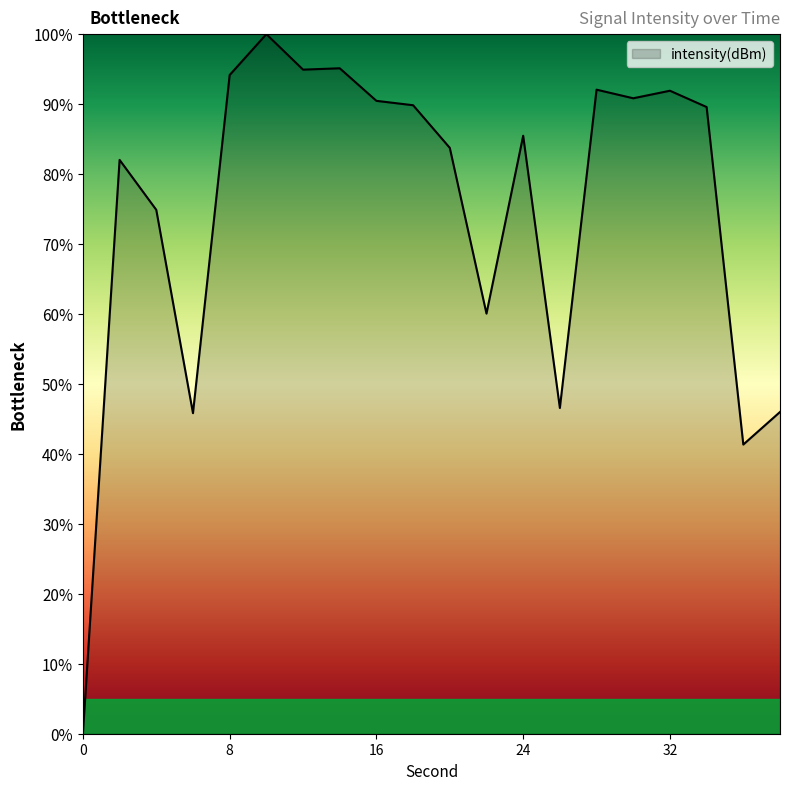

How many values are above zero?

19